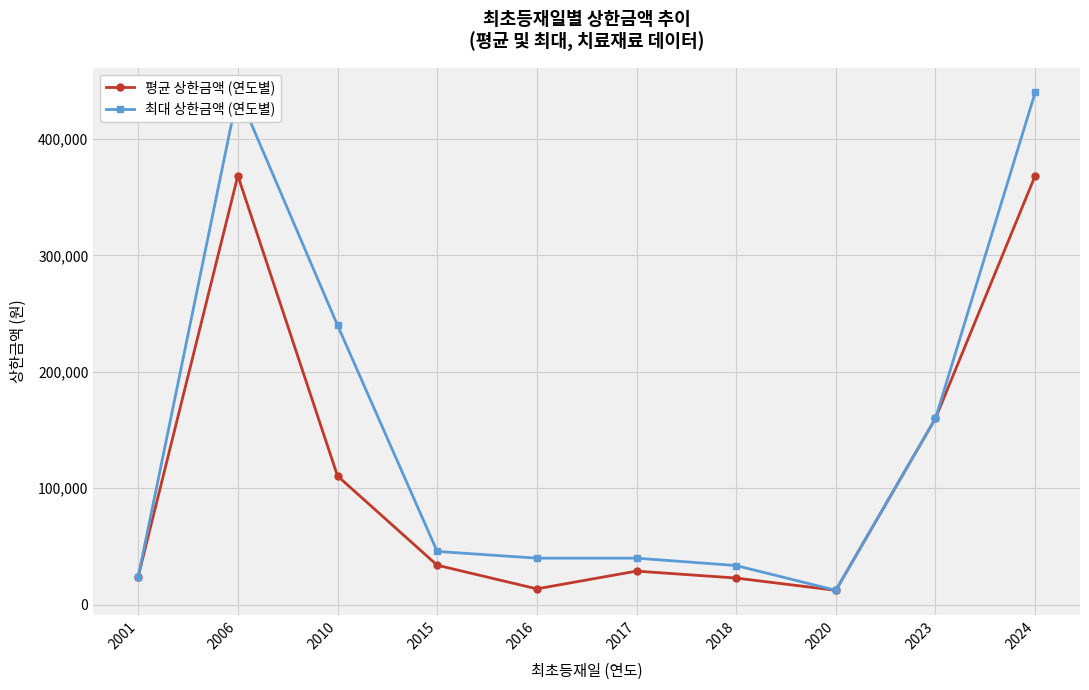

What is the value of the 최대 상한금액 (연도별) point at the 8th from the left?

12260.0